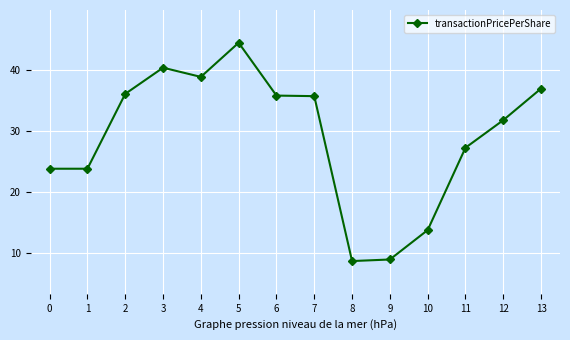

How many lines are shown in the chart?

1